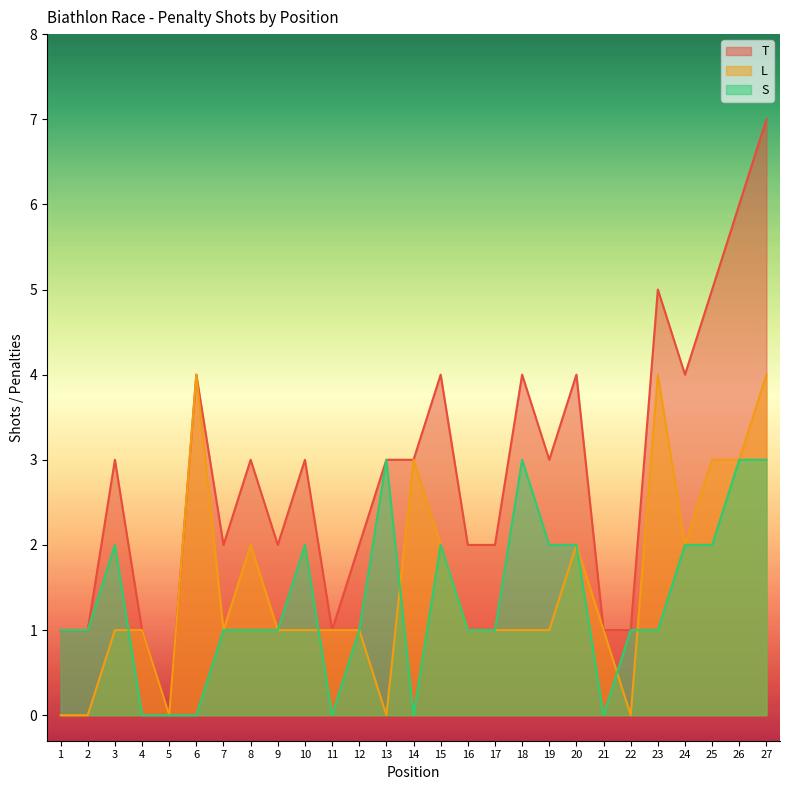

Between 11 and 24, which series saw the biggest shift?

T